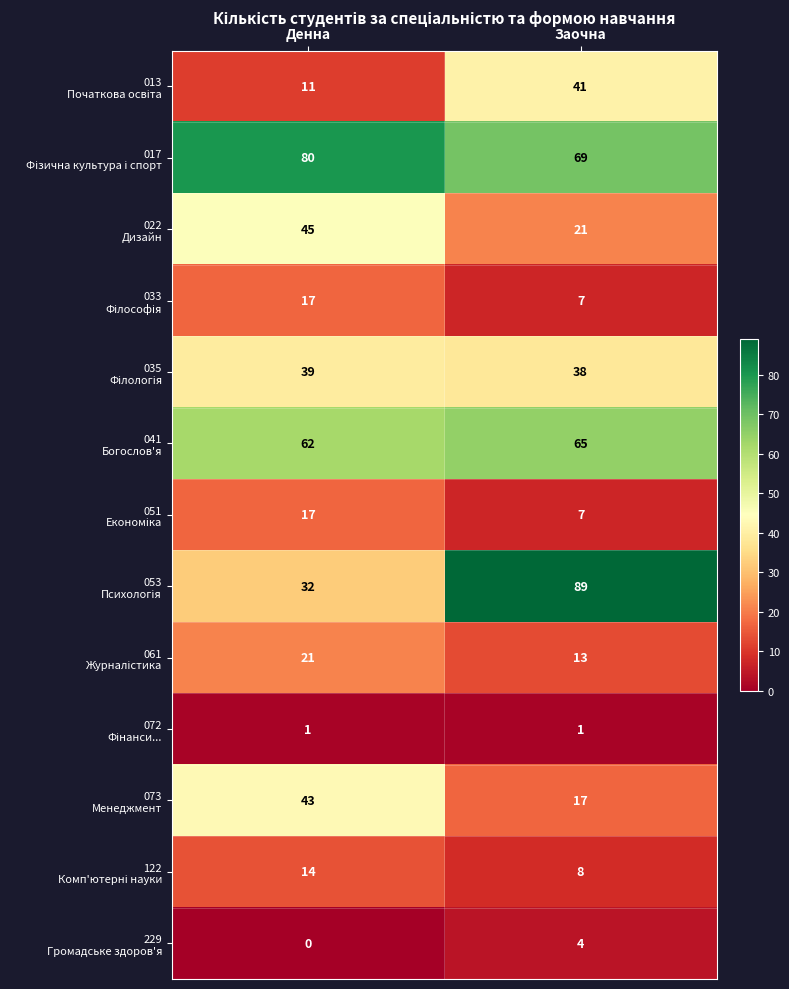

What is the total value across all series at Денна?

382